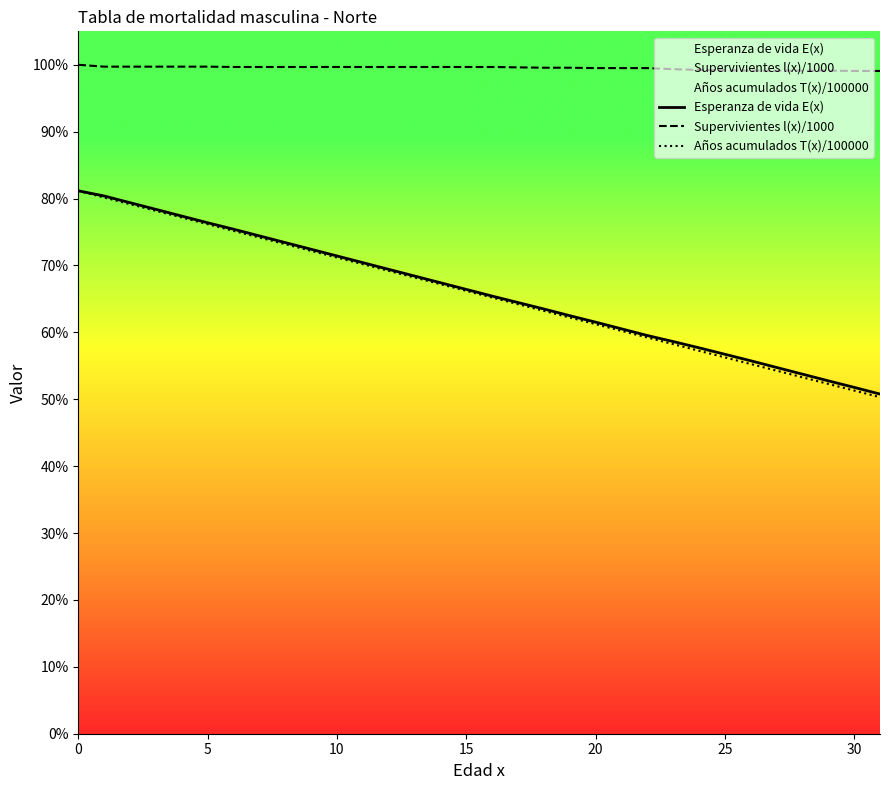

What is the value of the Años acumulados T(x)/100000 point at the 19th from the left?

63.2